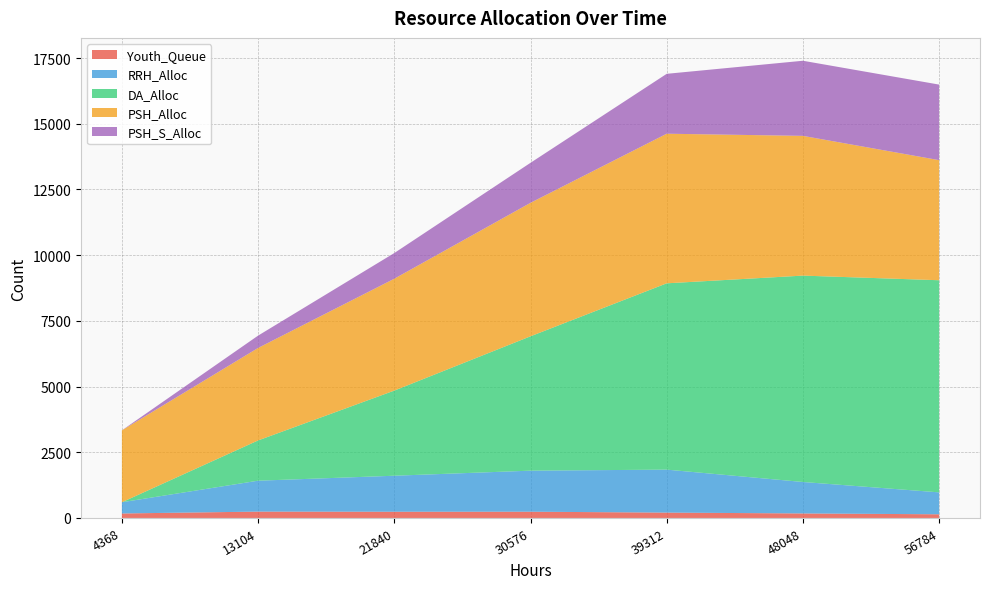

Reading right to left, what are all the values shown in this chart?

Youth_Queue: 56784=140	48048=172	39312=204	30576=238	21840=237	13104=242	4368=171
RRH_Alloc: 56784=834	48048=1197	39312=1635	30576=1562	21840=1370	13104=1176	4368=427
DA_Alloc: 56784=8071	48048=7852	39312=7089	30576=5112	21840=3239	13104=1532	4368=0
PSH_Alloc: 56784=4569	48048=5317	39312=5692	30576=5079	21840=4257	13104=3519	4368=2736
PSH_S_Alloc: 56784=2875	48048=2858	39312=2279	30576=1522	21840=977	13104=469	4368=0